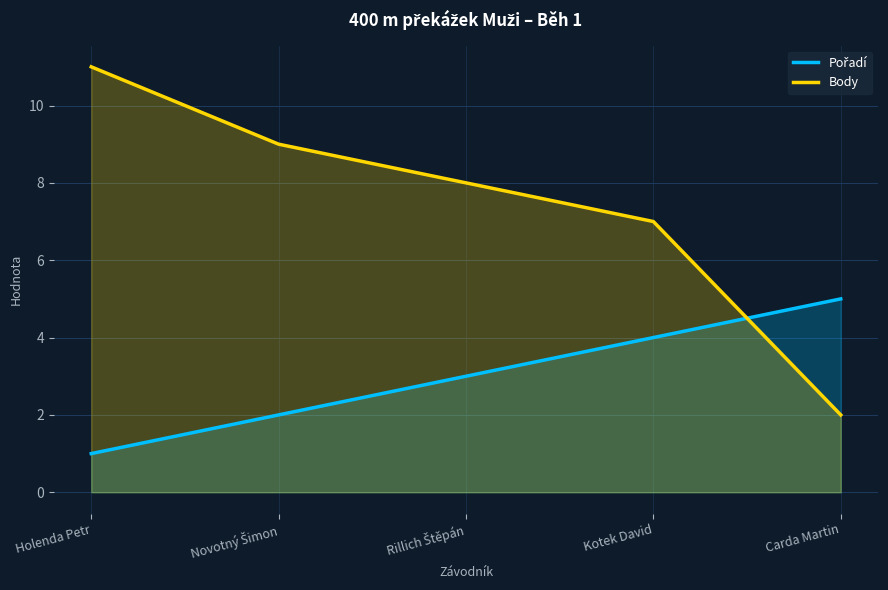

True or false: Pořadí and Body cross at least once.

True